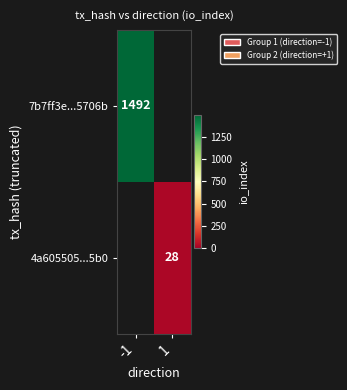

The value of 4a605505...5b0 at 1 is 28. True or false?

True